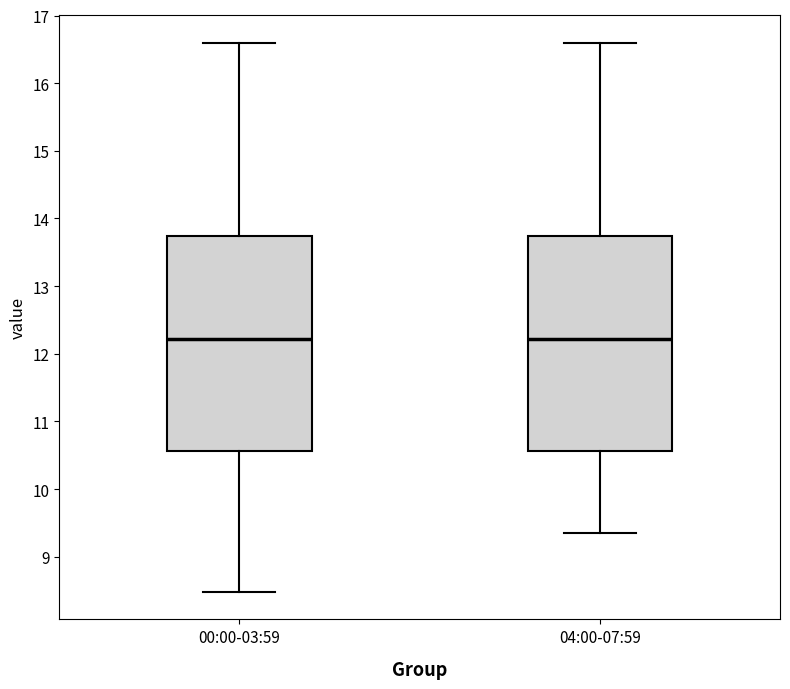

Reading left to right, transcribe this box plot: for each box, give where its median line is, the range the box spans, and where its two whiskers end, as read against the y-axis. The values are not printed on the chart, so give them approximately, as read against the axis.

00:00-03:59: median 12.2, box 10.6 to 13.7, whiskers 8.5 to 16.6
04:00-07:59: median 12.2, box 10.6 to 13.7, whiskers 9.4 to 16.6